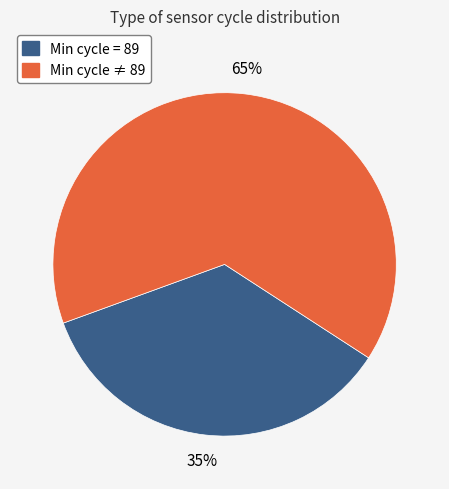

Is there a majority slice in this chart?

Yes